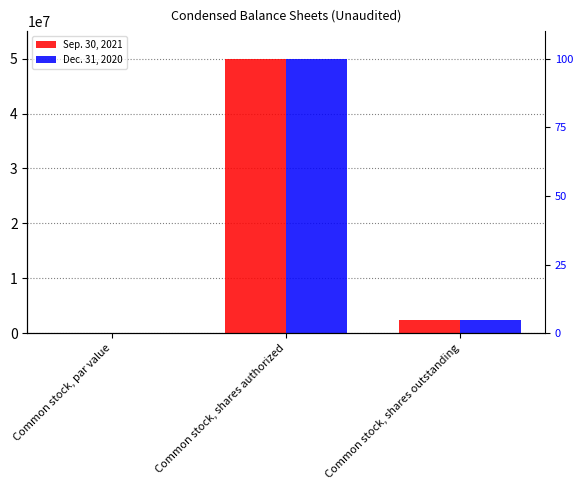

Which has a higher value, Common stock, shares authorized or Common stock, shares outstanding?

Common stock, shares authorized